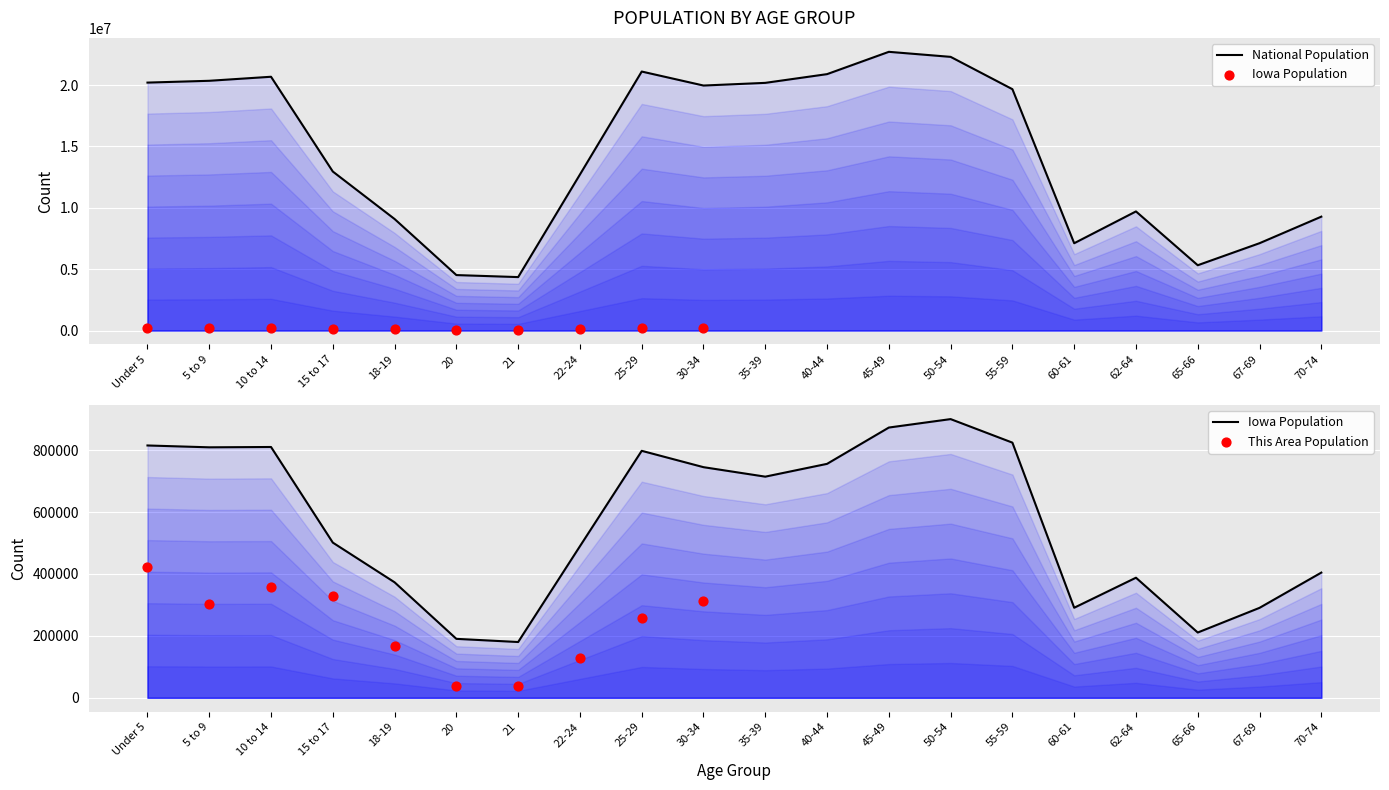

What is the total value across all series at 18-19?

9459067.9